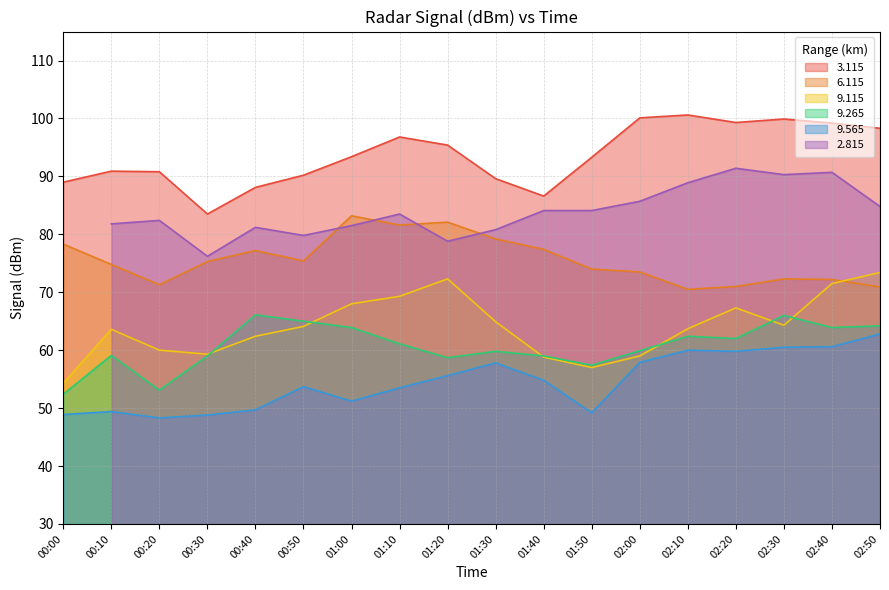

Is the value of 3.115 at 00:20 greater than the value of 6.115 at 00:30?

Yes